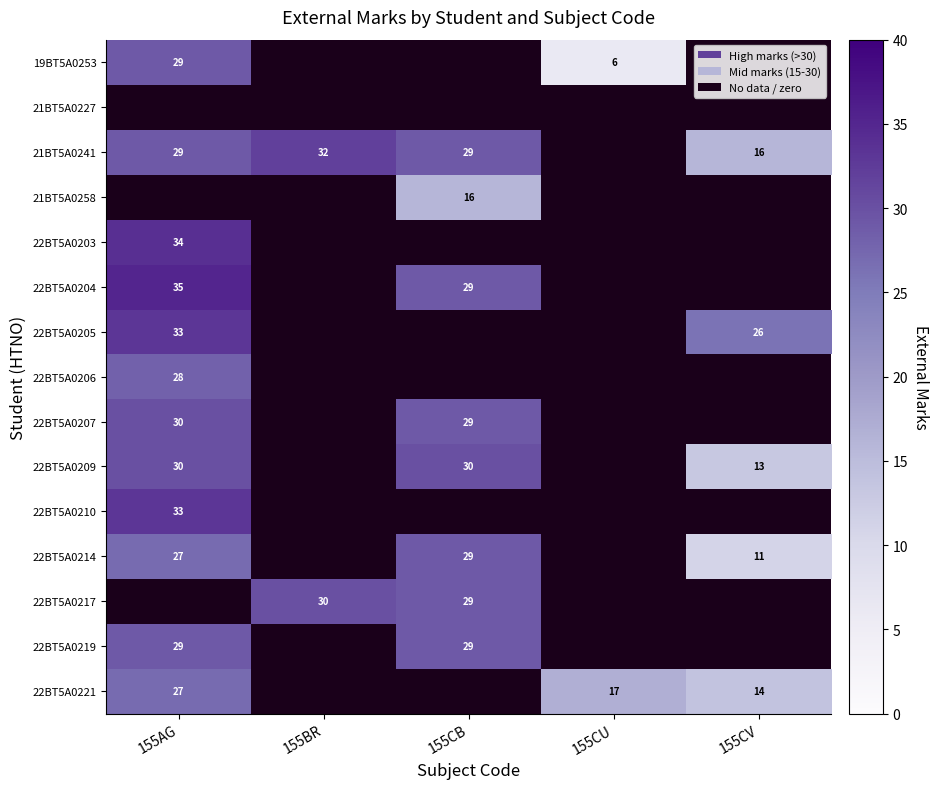

Which label corresponds to the largest value in the chart?

155AG